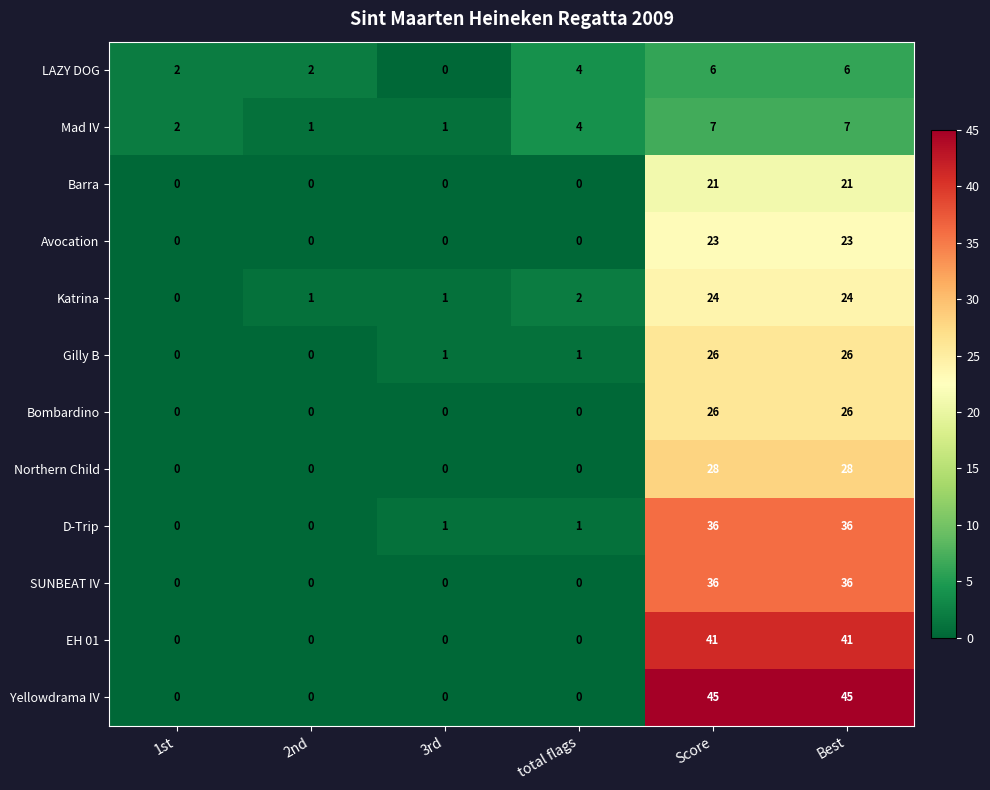

Count the number of categories in the chart.

6